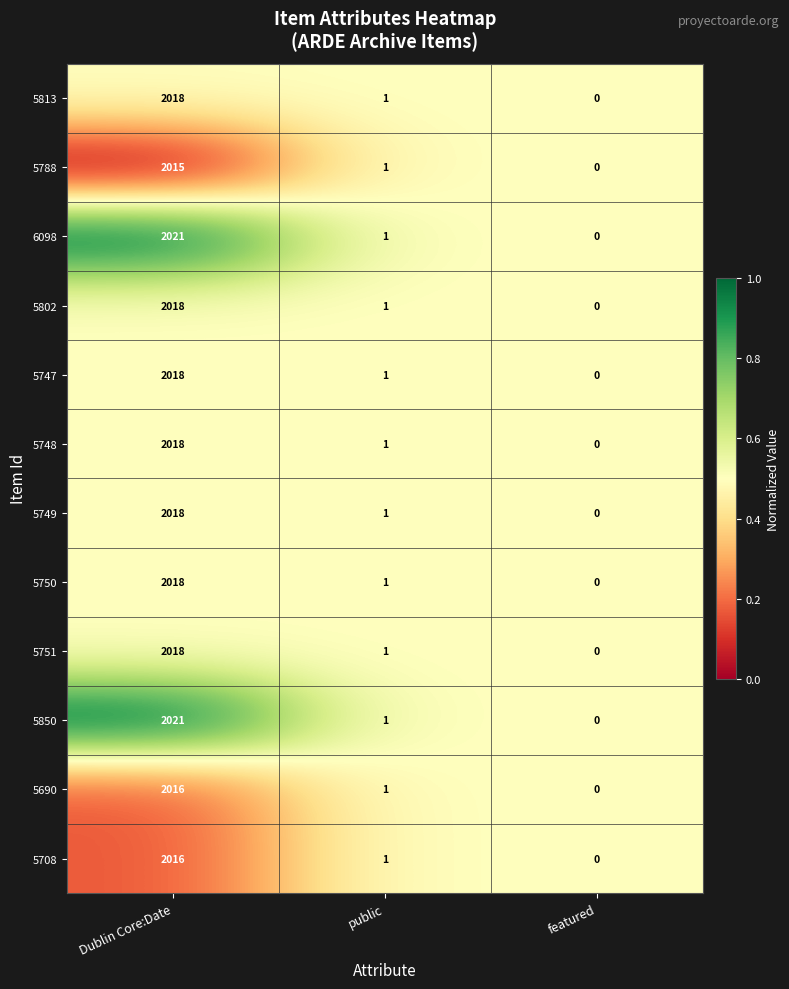

What is the difference between the highest and lowest values at Dublin Core:Date?

6